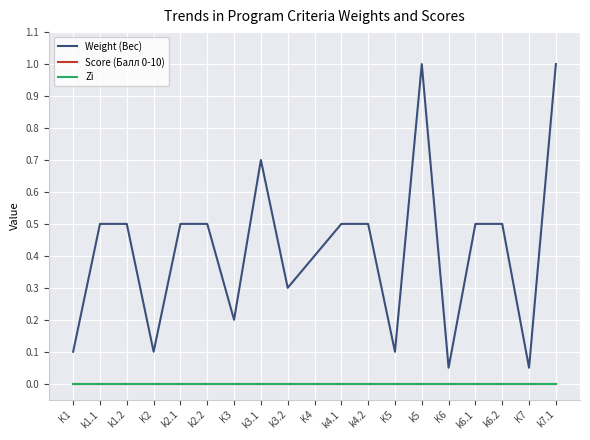

Does the chart have visible grid lines?

Yes